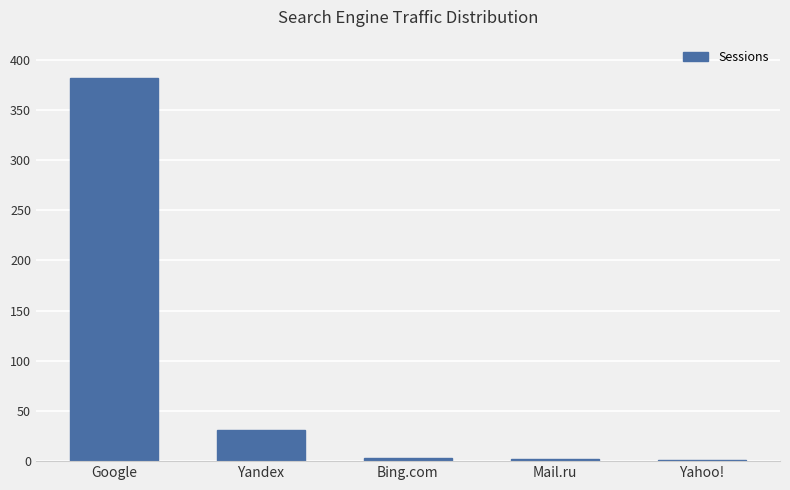

What is the ratio of the value at Mail.ru to the value at Yandex?

0.1